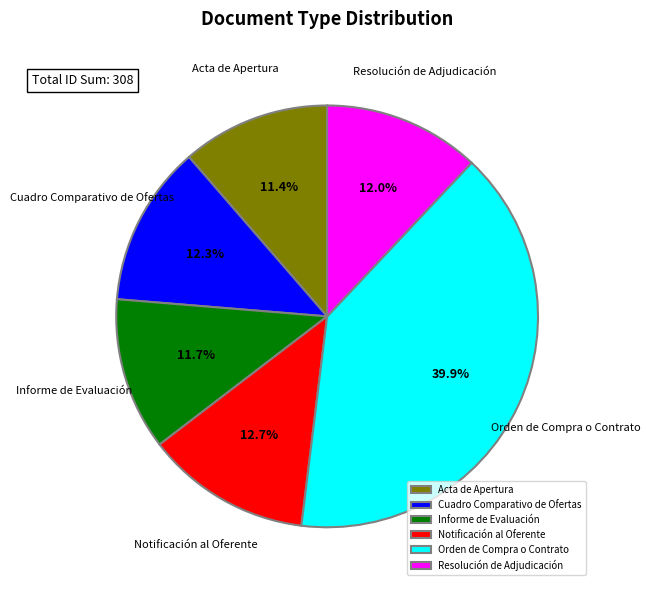

True or false: Resolución de Adjudicación accounts for 5% of the total.

False